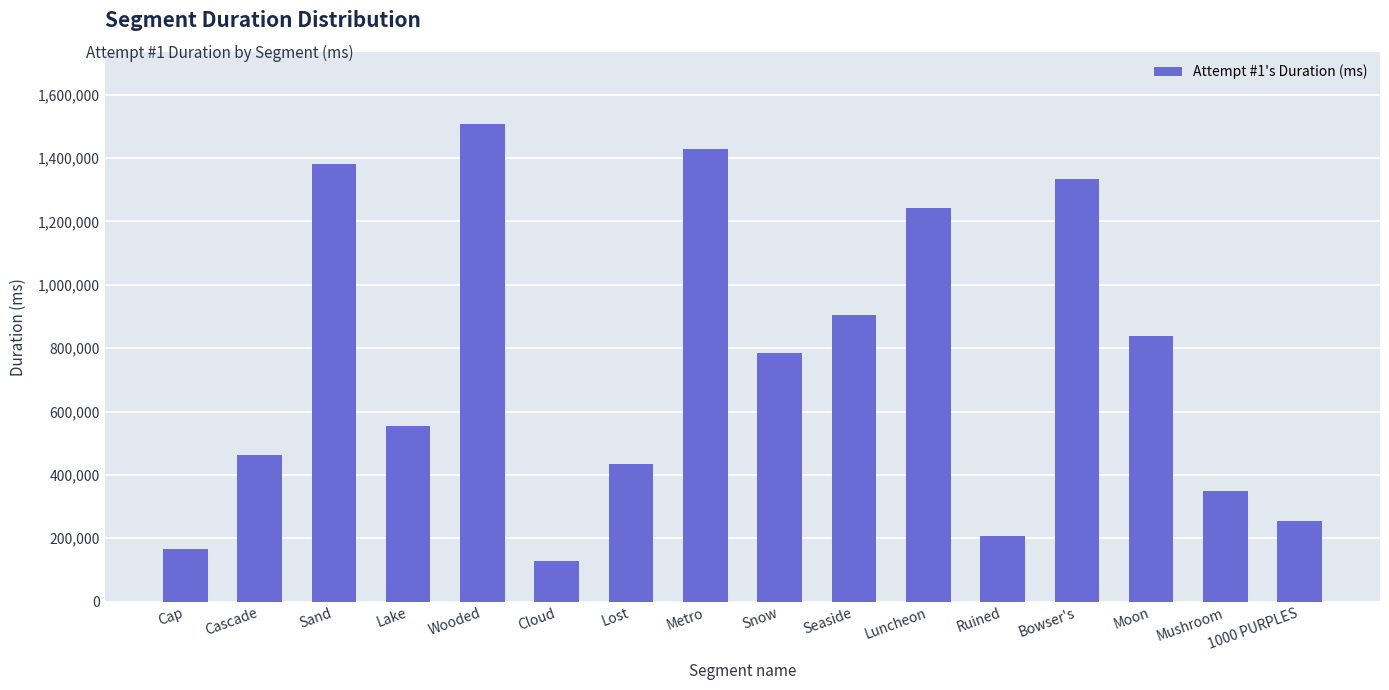

List the labels in order of value, smallest first.

Cloud, Cap, Ruined, 1000 PURPLES, Mushroom, Lost, Cascade, Lake, Snow, Moon, Seaside, Luncheon, Bowser's, Sand, Metro, Wooded